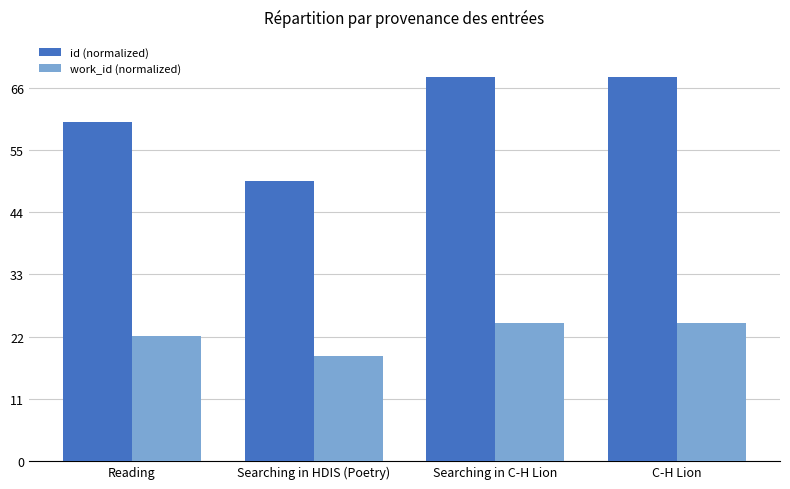

Are the bars grouped side by side (vs. stacked)?

Yes